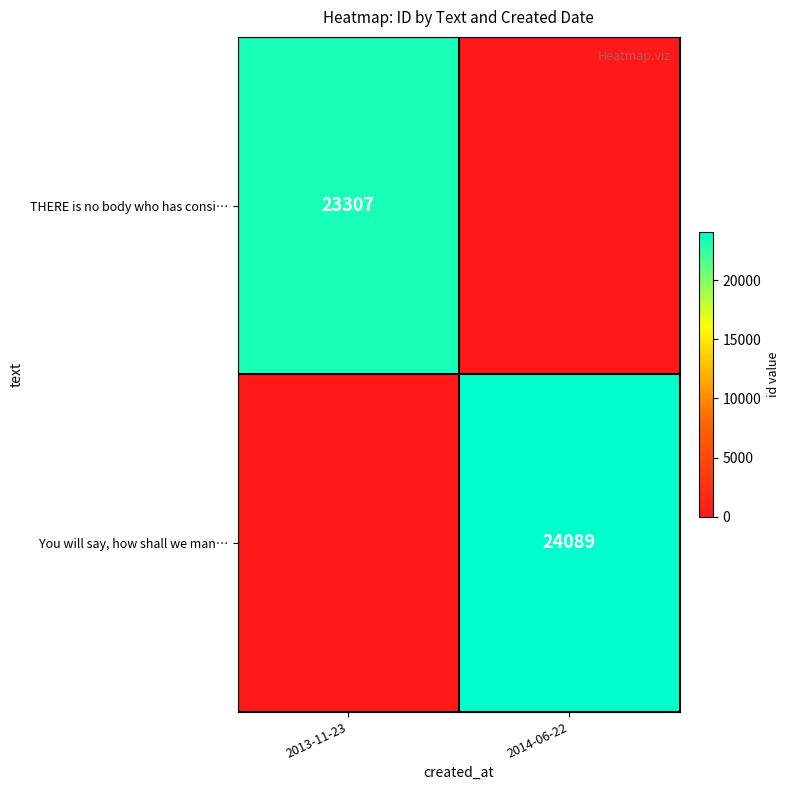

Is the value of THERE is no body who has consi… at 2013-11-23 greater than the value of You will say, how shall we man… at 2014-06-22?

No